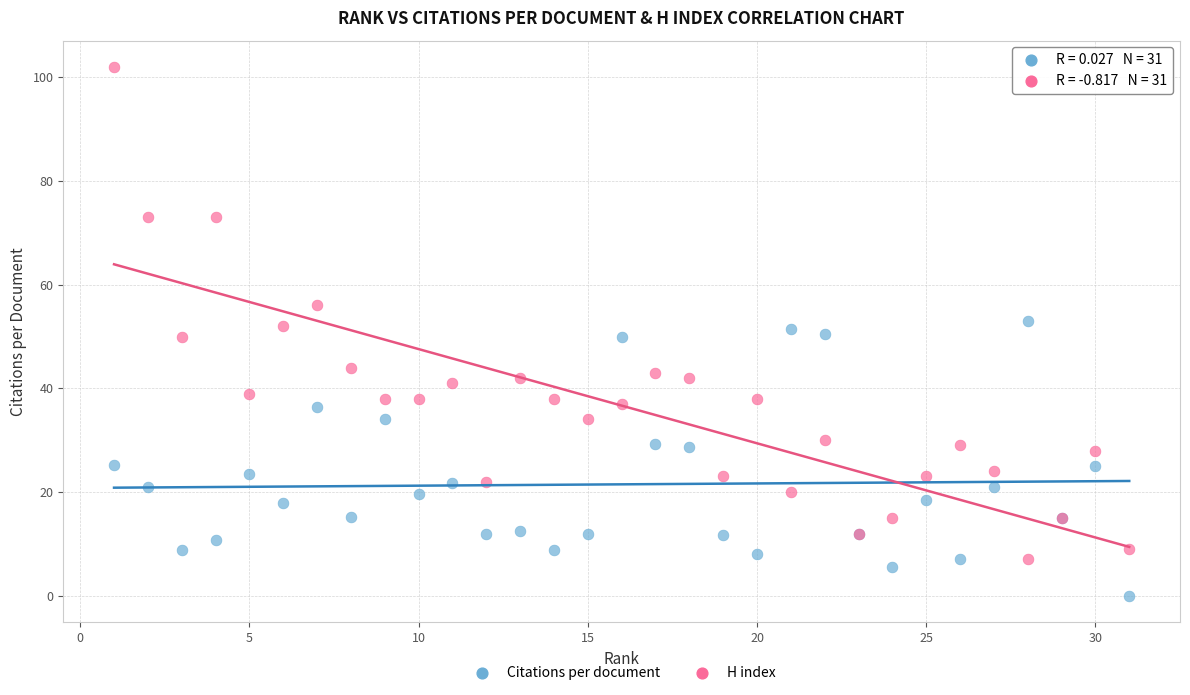

Which series has the widest spread of Y values?

H index